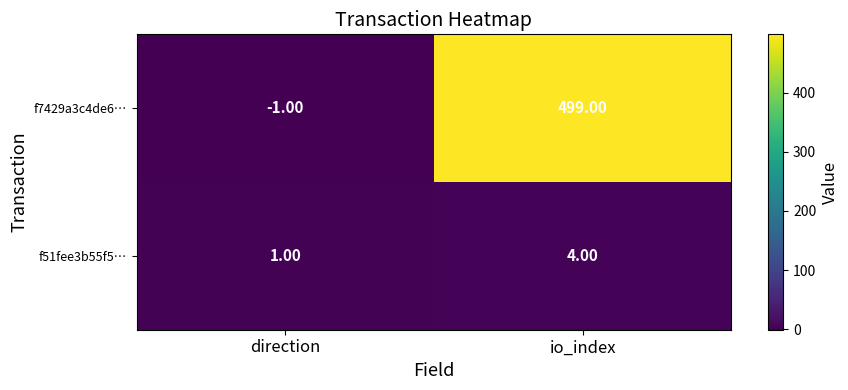

What is the sum of all f7429a3c4de6… values?

498